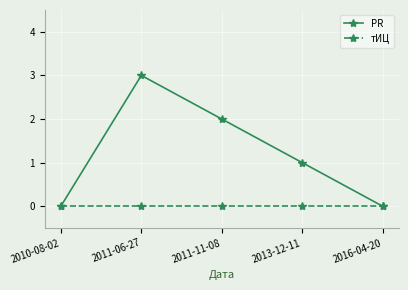

Which series has the largest total across all categories?

PR